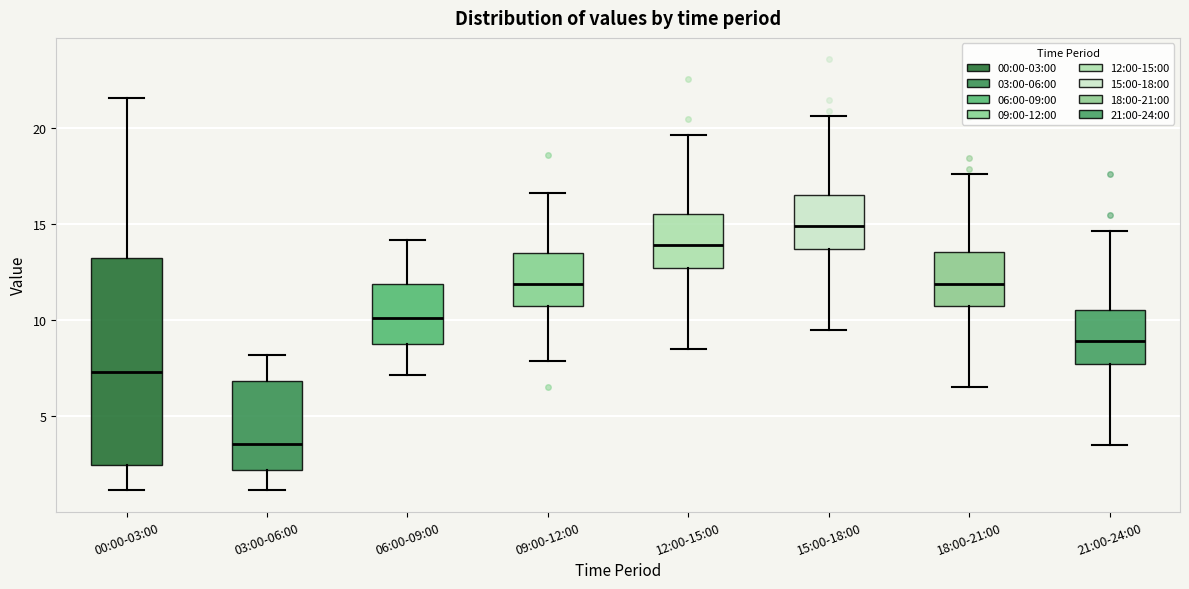

Which box has the highest median line?

15:00-18:00